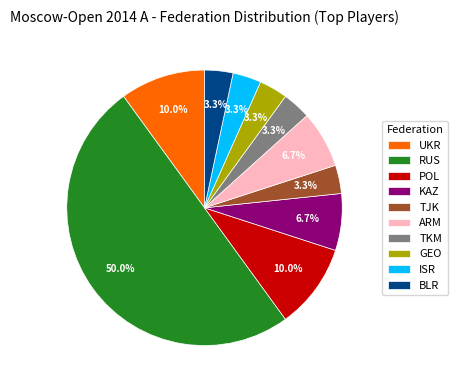

What percentage do GEO and KAZ together represent?

10.0%